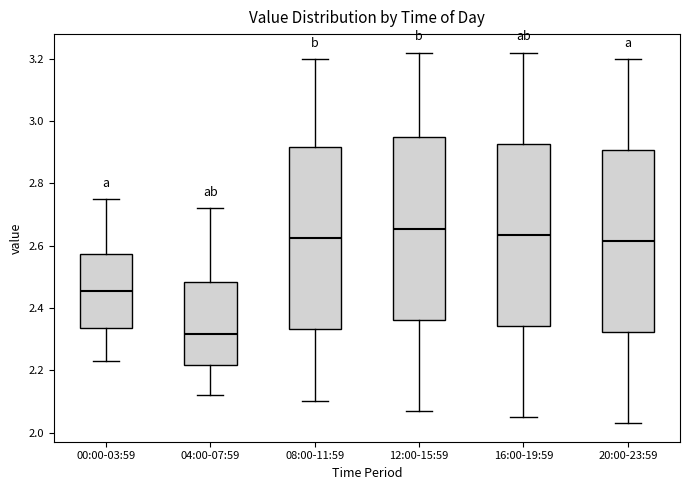

Which box has the highest median line?

12:00-15:59